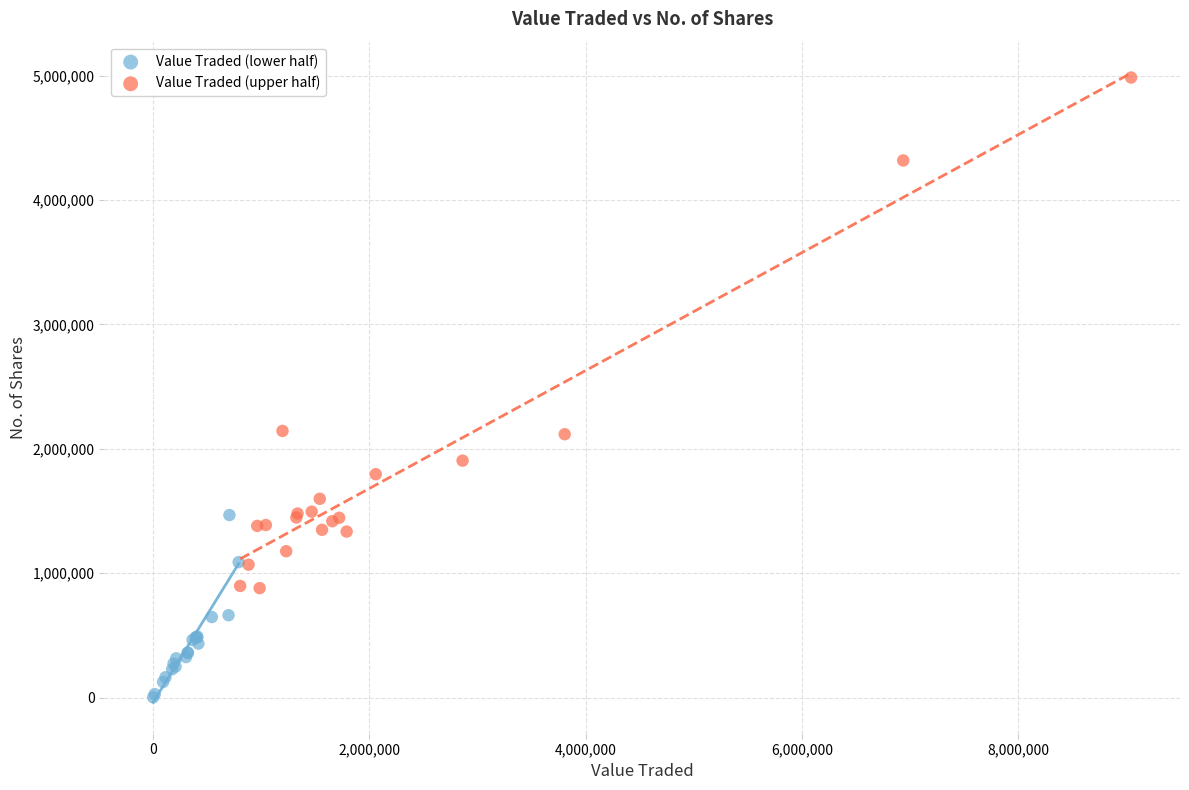

Which series reaches the minimum Y coordinate?

Value Traded (lower half)